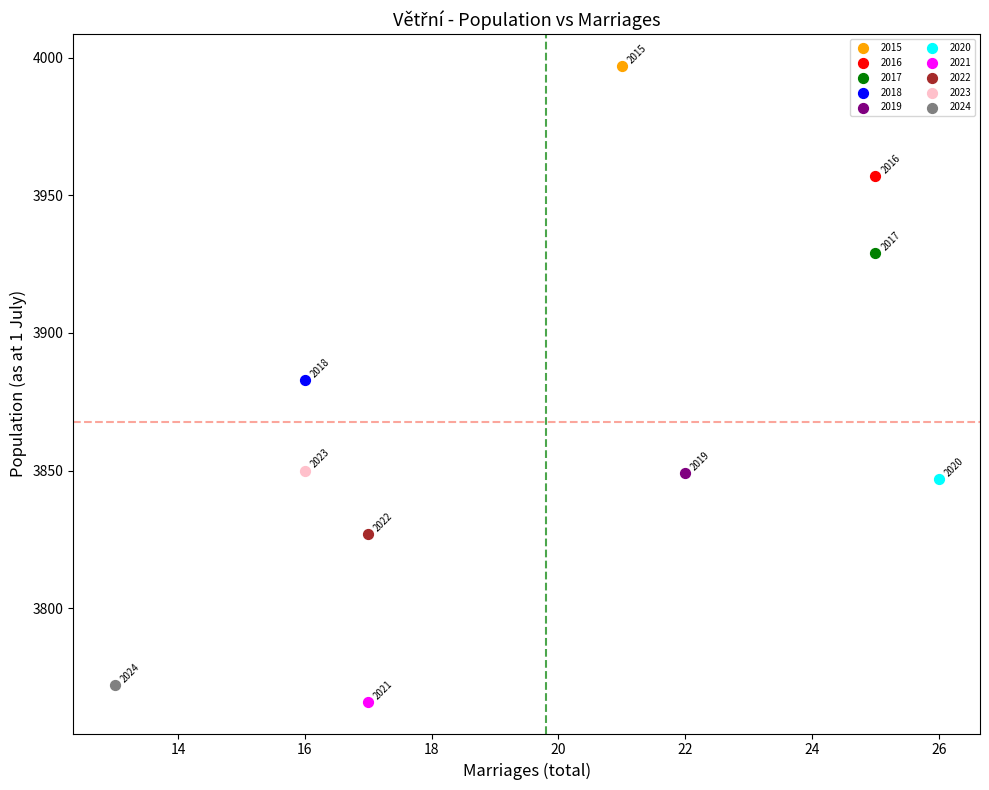

What are all the series names shown in the legend?

2015, 2016, 2017, 2018, 2019, 2020, 2021, 2022, 2023, 2024